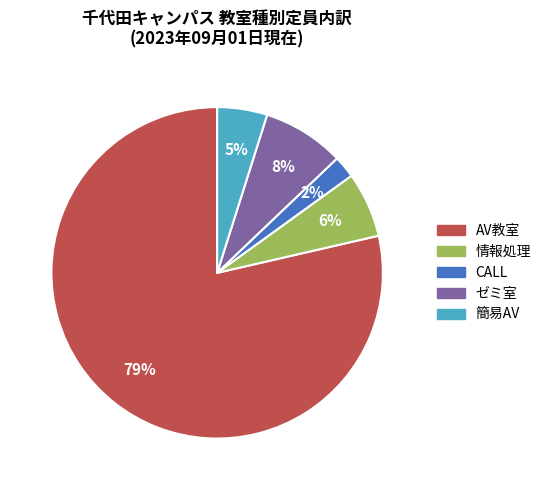

To the nearest percent, what is the average slice percentage?

20%